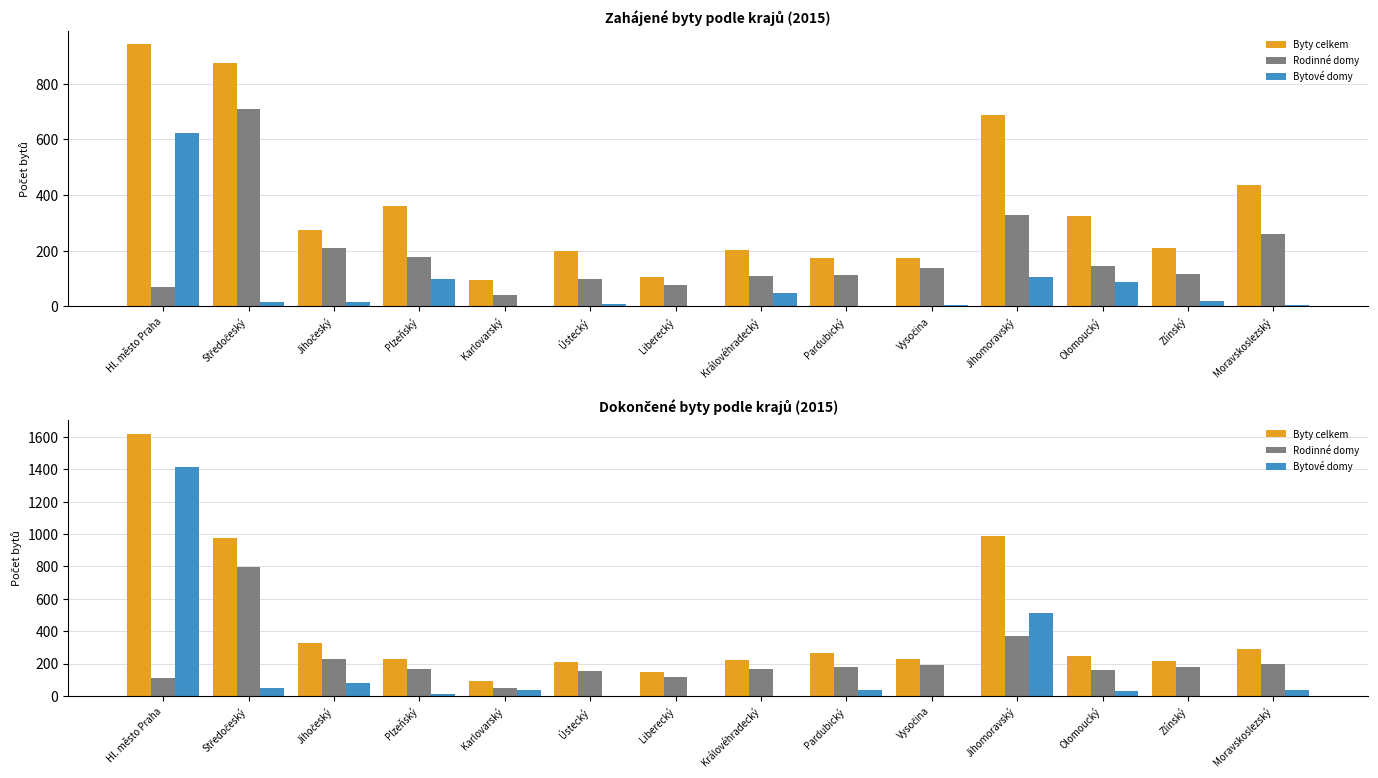

What is the difference between the maximum and minimum values in the Byty celkem series?

1530